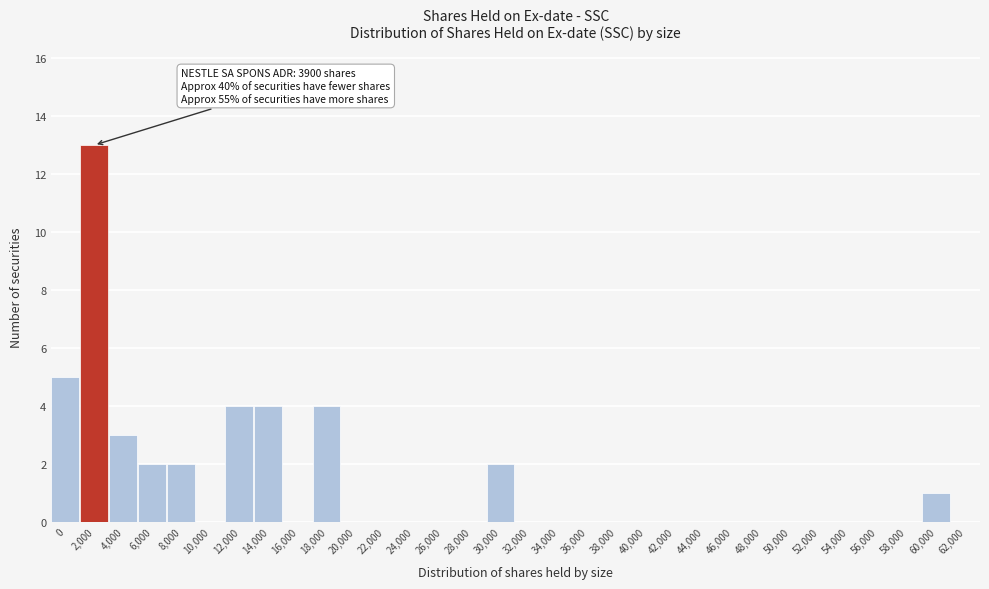

Is it true that the value at 2,000 is 17?

False